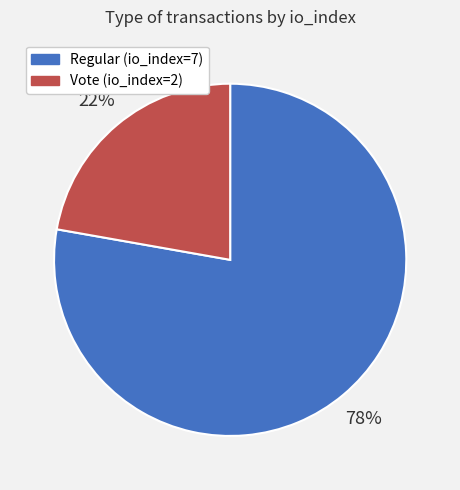

The Regular (io_index=7) slice represents 84% of the pie. True or false?

False